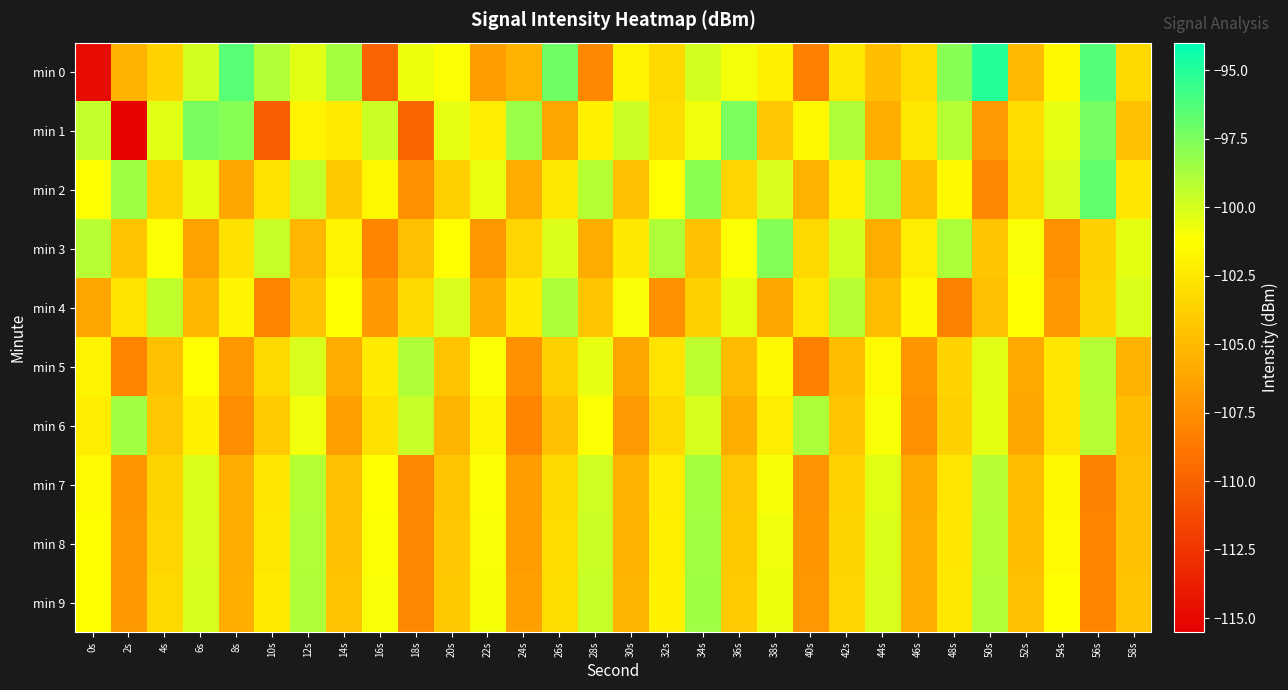

What is the smallest value displayed?

-115.3